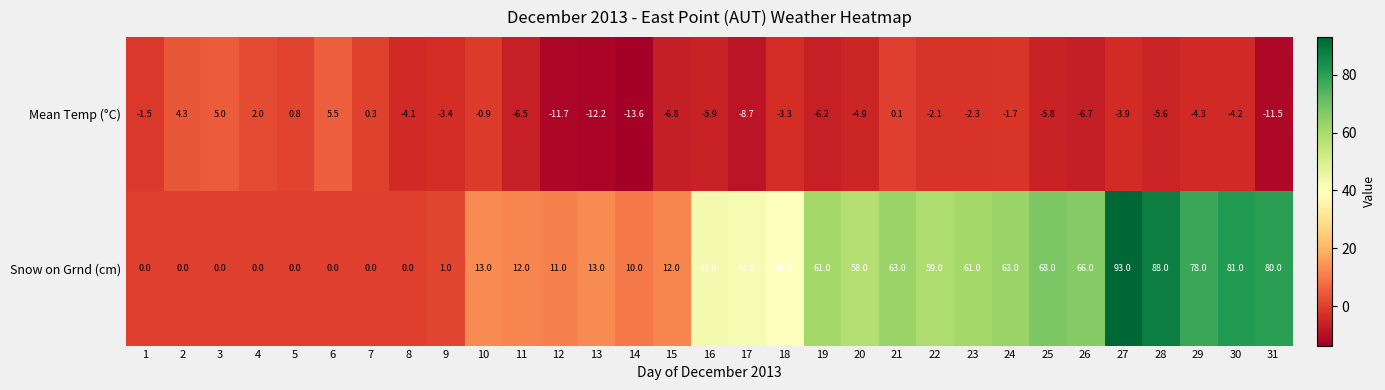

Rank the series by their average value, from lowest to highest.

Mean Temp (°C), Snow on Grnd (cm)